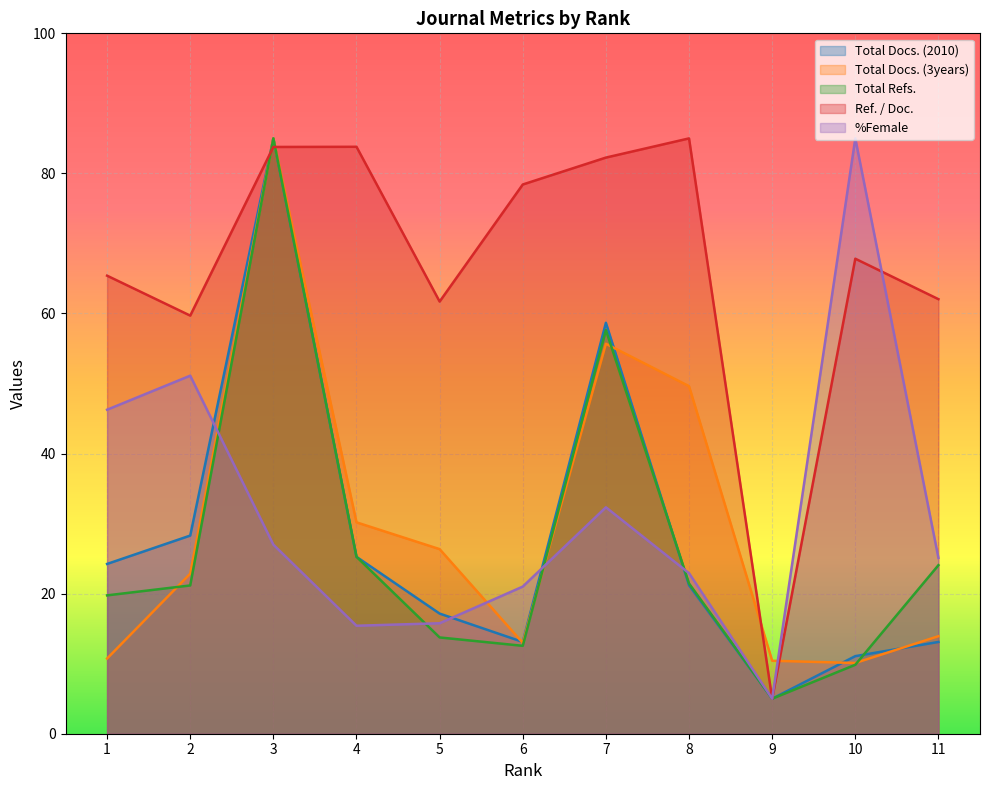

At which category is the sum across all series the highest?

3